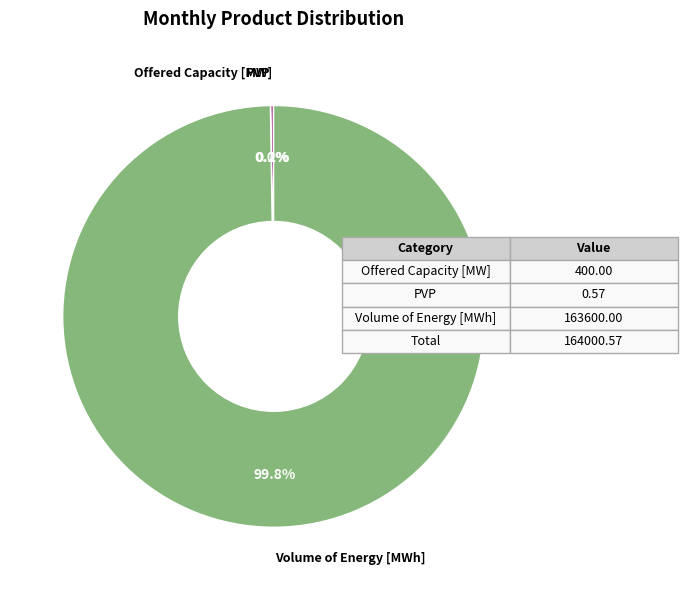

What portion of the pie excludes Volume of Energy [MWh]?

0.2%